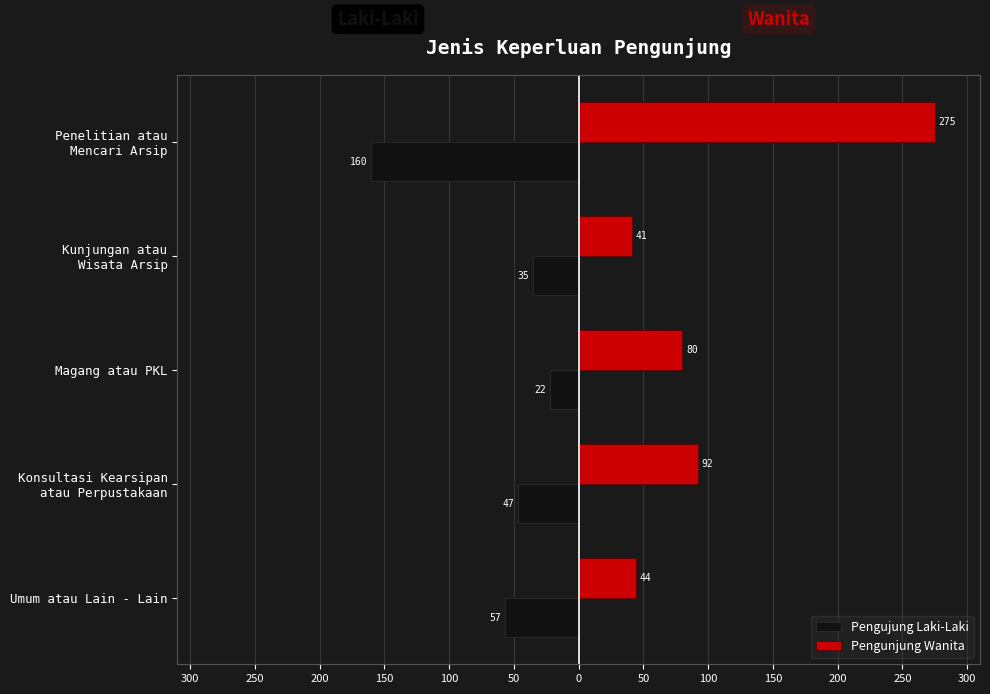

What are all the series names shown in the legend?

Pengujung Laki-Laki, Pengunjung Wanita